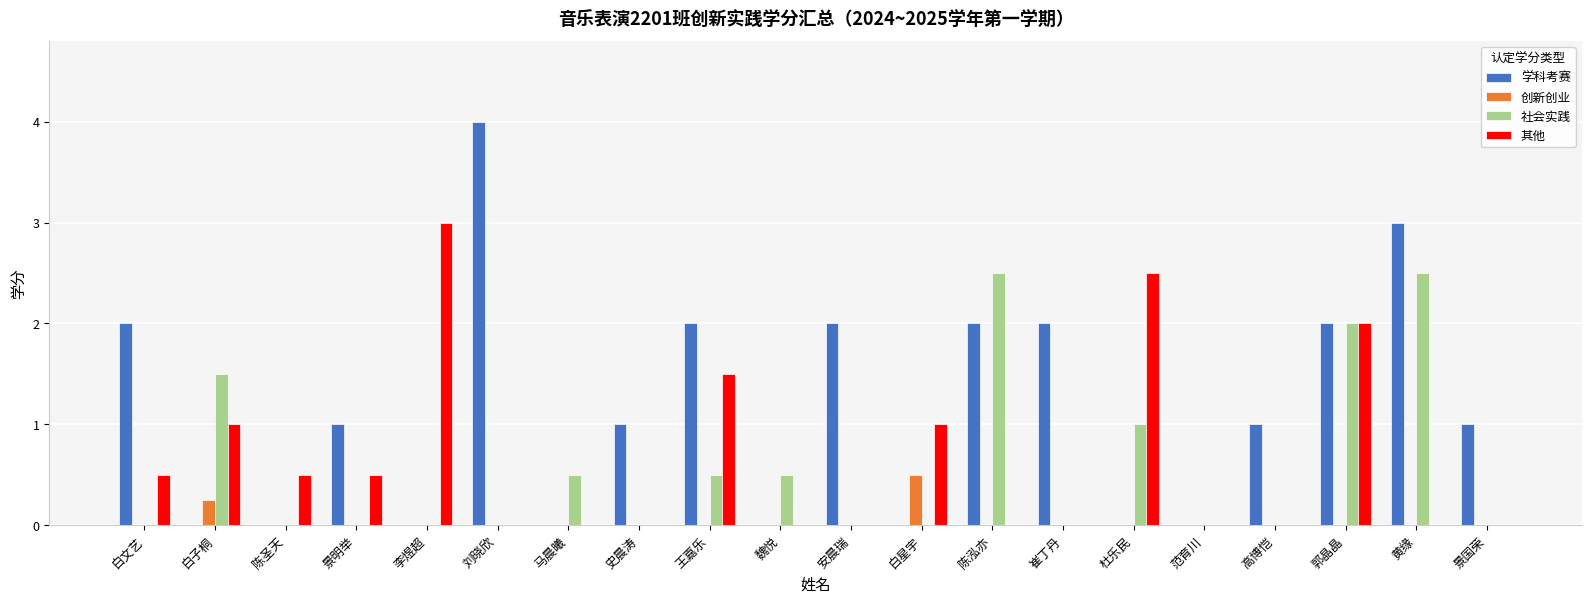

Between 陈泓亦 and 高博恺, which series saw the biggest shift?

社会实践